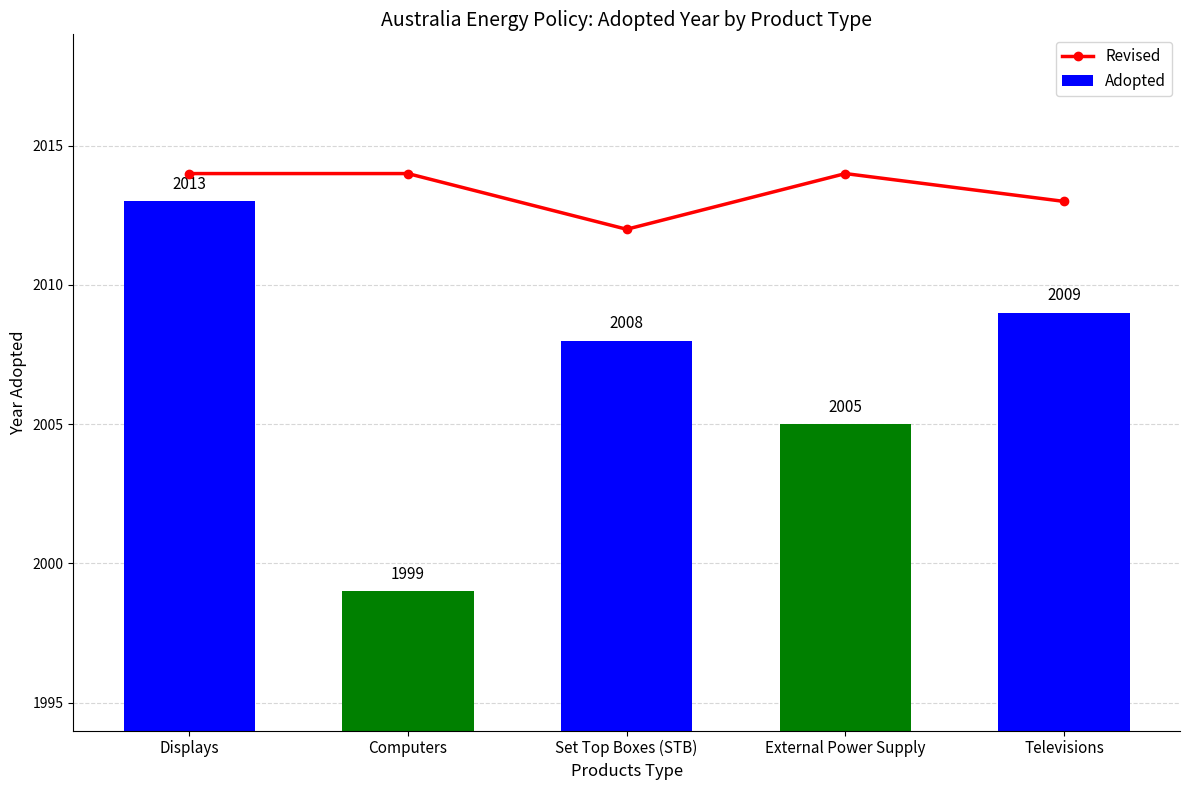

At which label is Revised closest to 2013?

Televisions